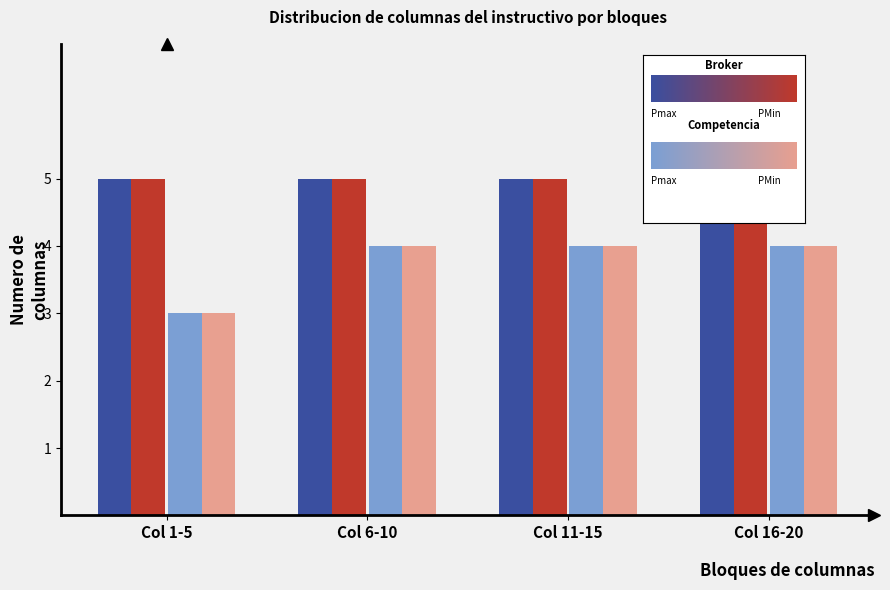

Is it true that the value at Col 1-5 is 3?

True